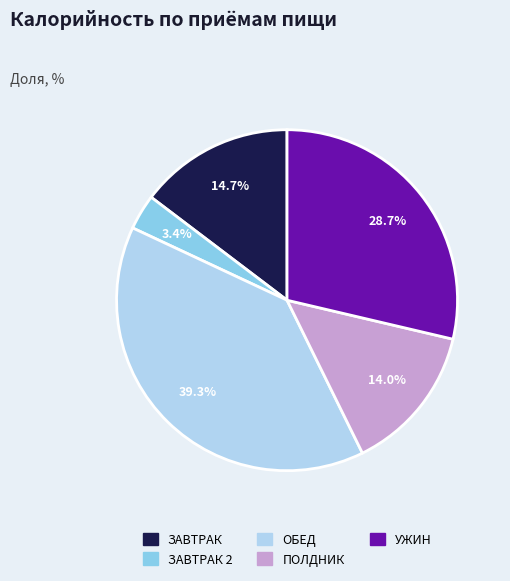

Is there any slice that represents more than half of the pie?

No